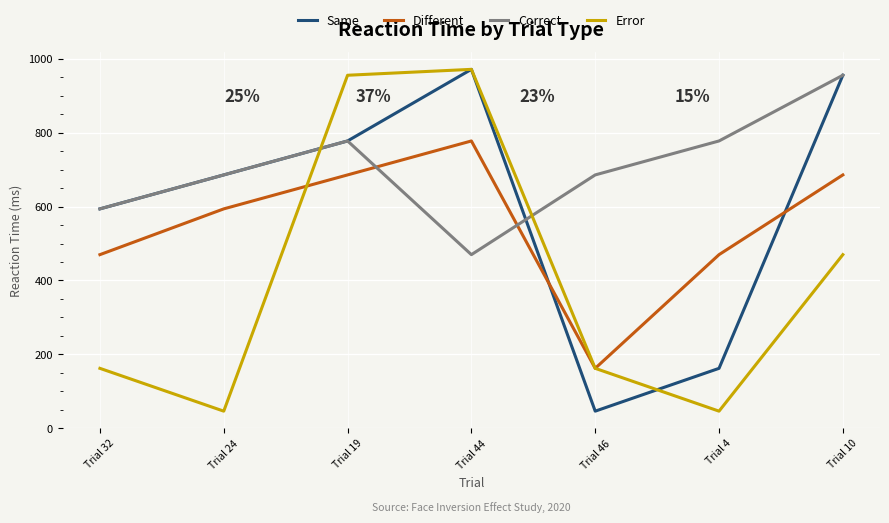

At which category does Same reach its first local valley?

Trial 46